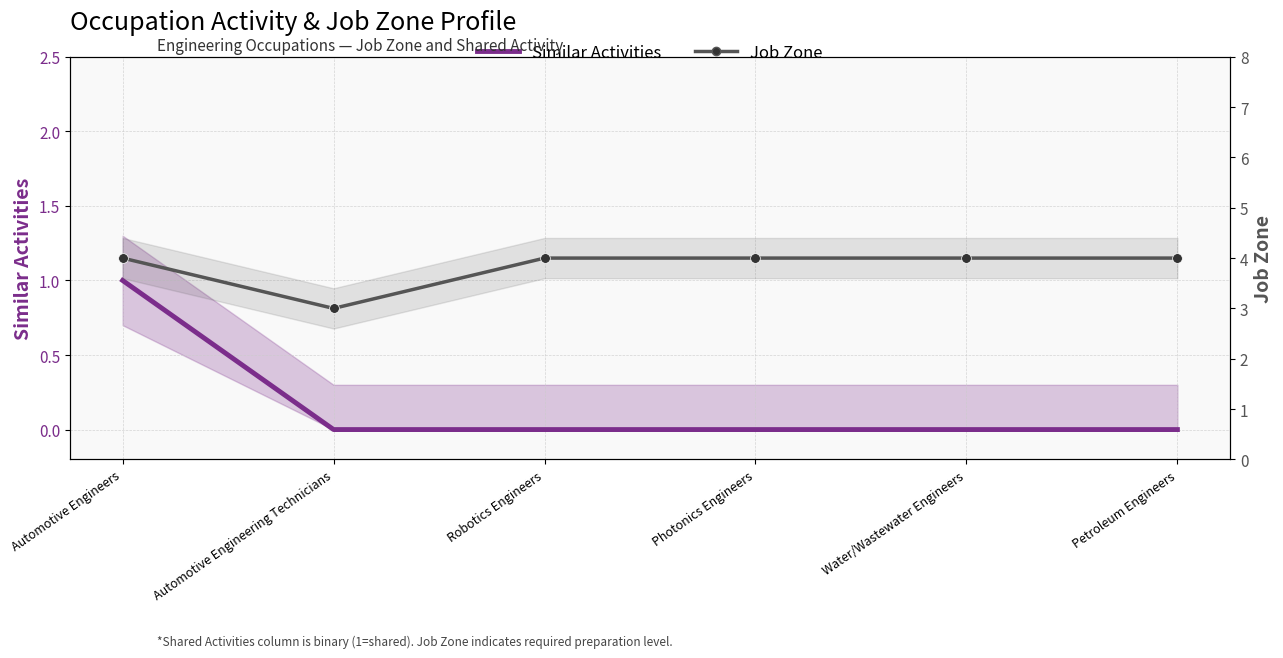

Rank the categories by Job Zone value from lowest to highest.

Automotive Engineering Technicians, Automotive Engineers, Robotics Engineers, Photonics Engineers, Water/Wastewater Engineers, Petroleum Engineers